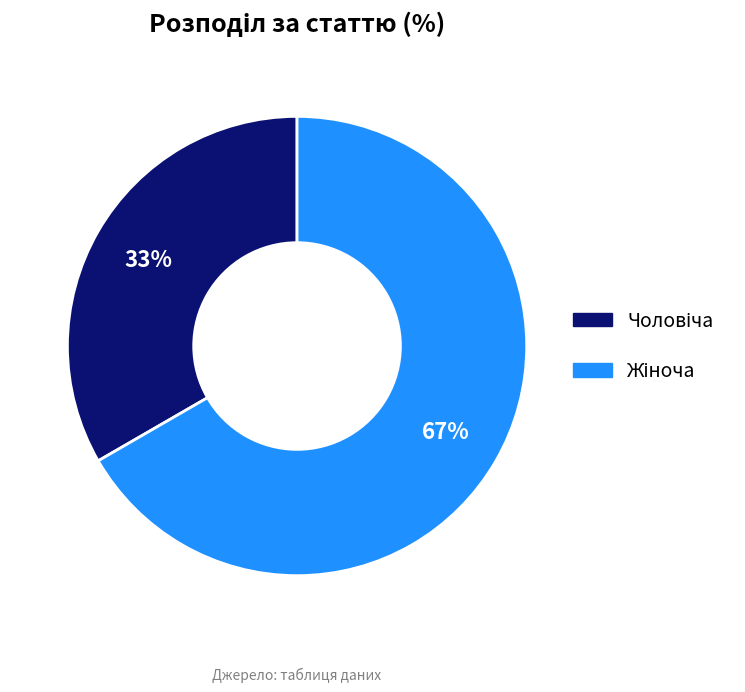

To the nearest percent, what is the average slice percentage?

50%